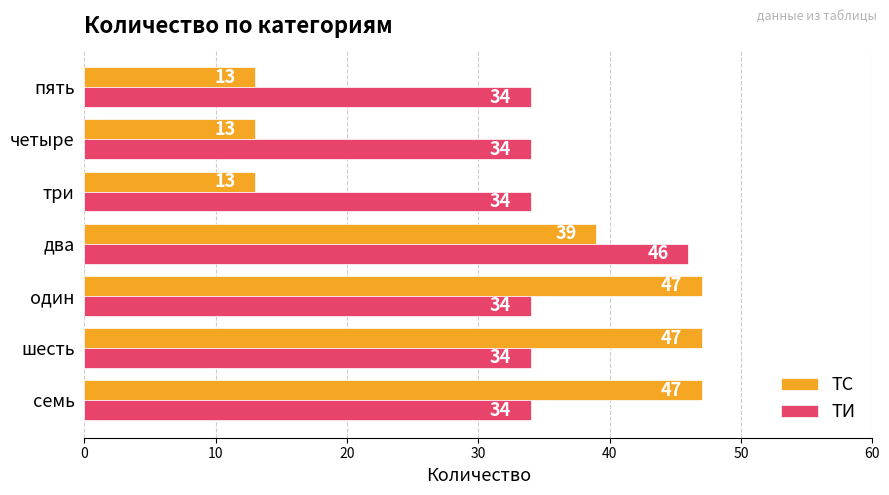

List the series in order of their peak value, highest first.

ТС, ТИ